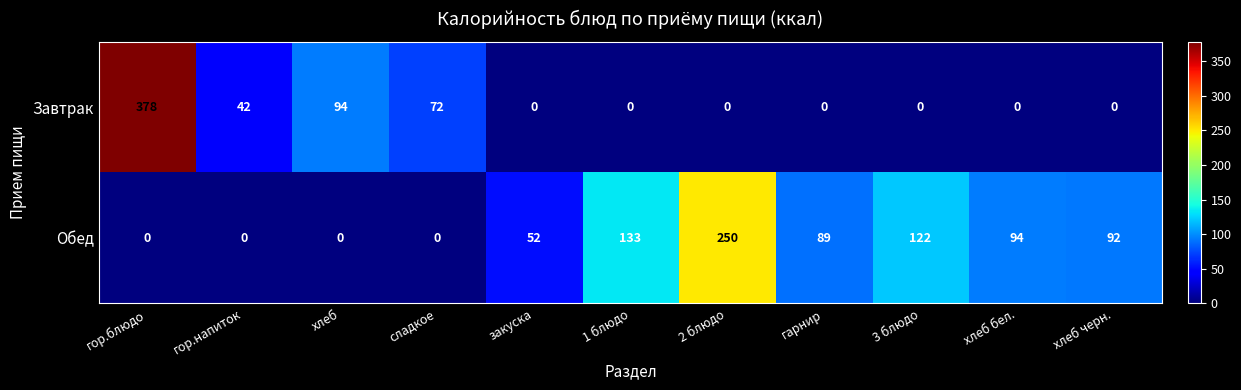

Rank the series by their average value, from lowest to highest.

Завтрак, Обед